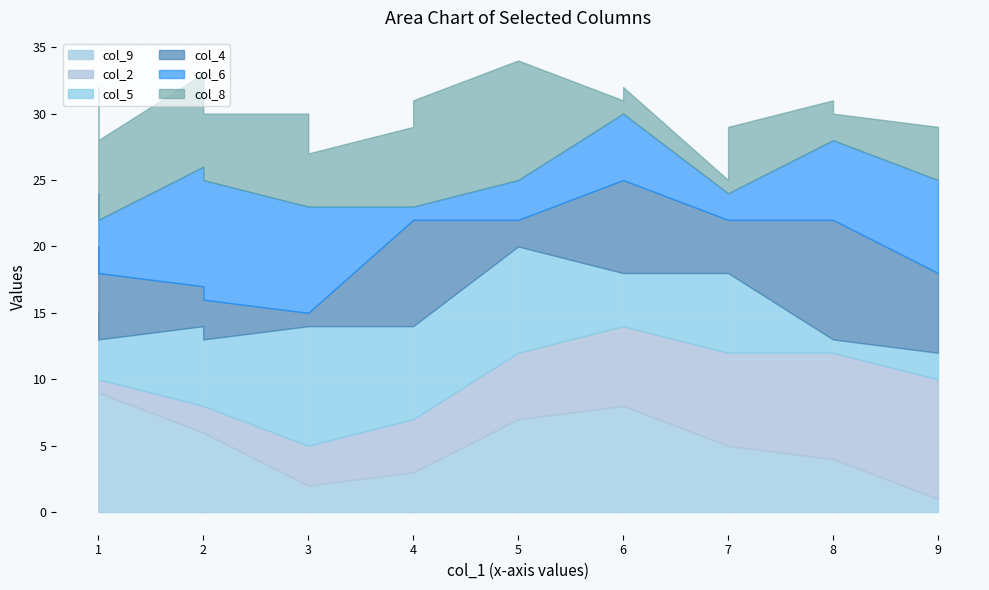

What is the total value across all series at 6?

31